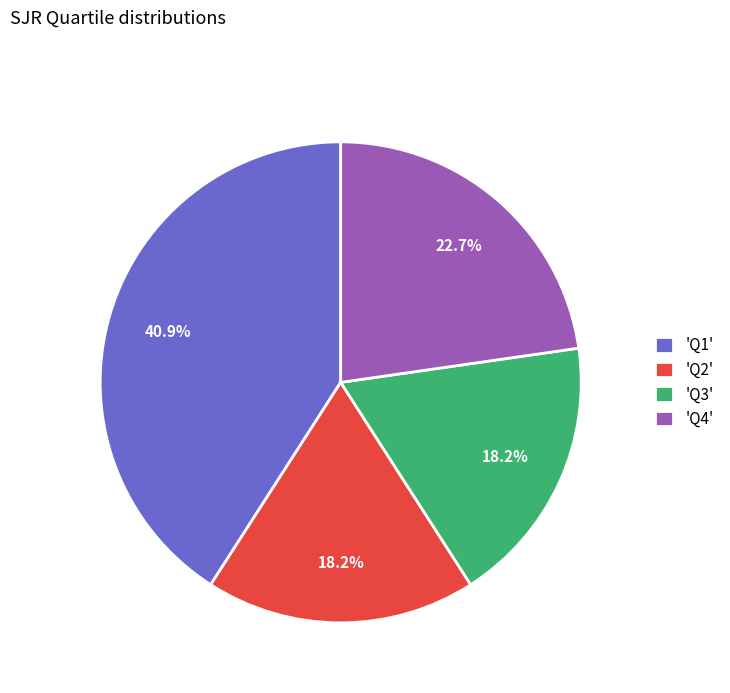

Is there any slice that represents more than half of the pie?

No